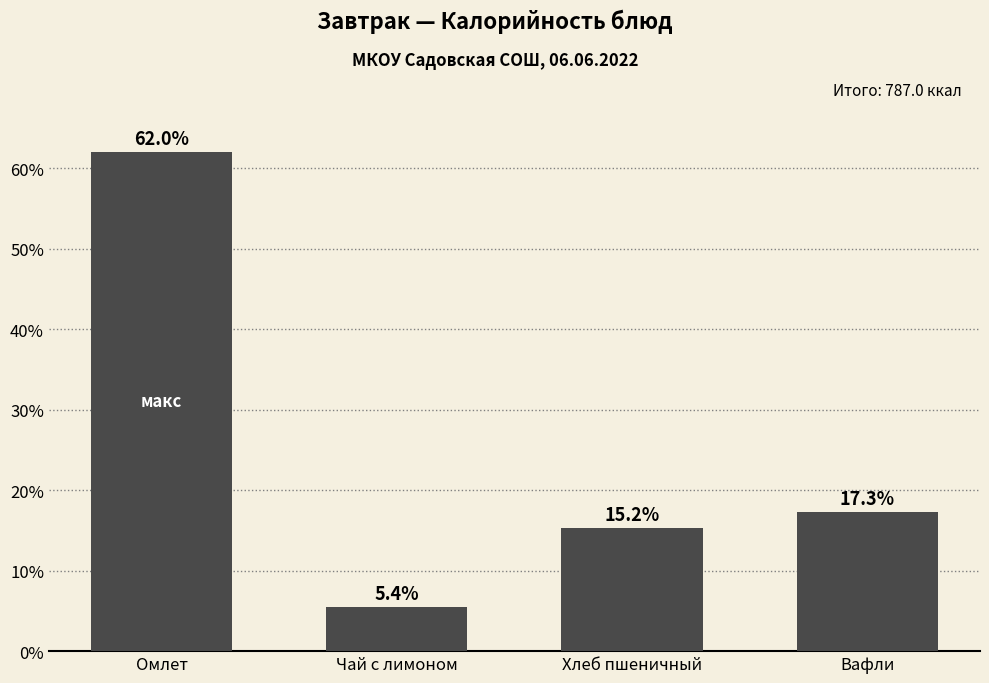

At which label does the data first exceed 17?

Омлет